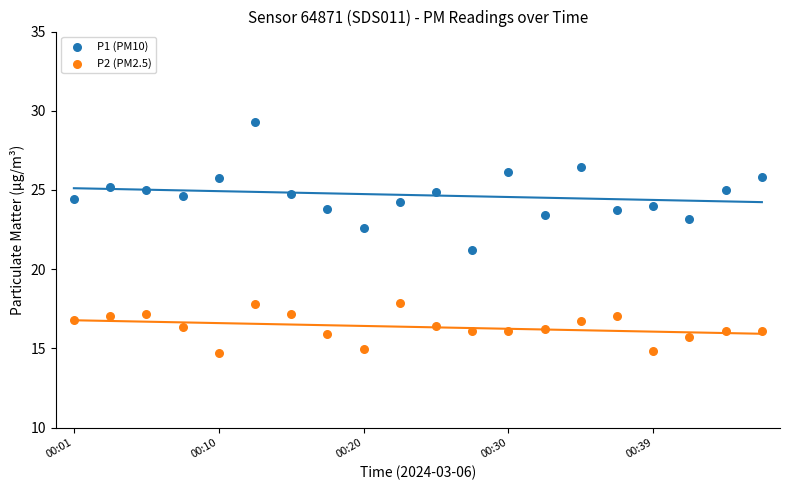

Which series contains the lowest Y value?

P2 (PM2.5)